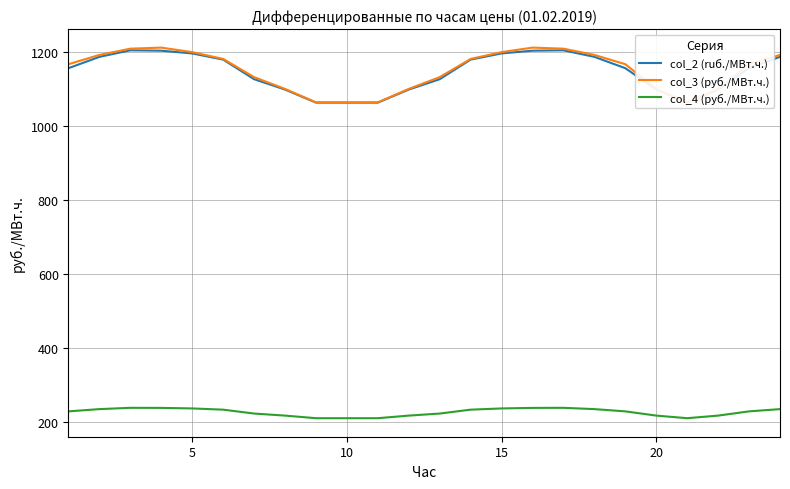

What is the highest value of the col_4 (руб./МВт.ч.) series?

238.7